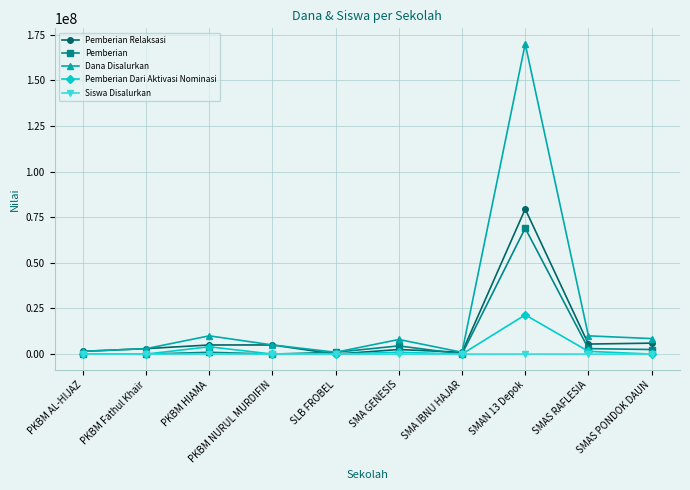

How many data points in Dana Disalurkan are less than 8000000?

5